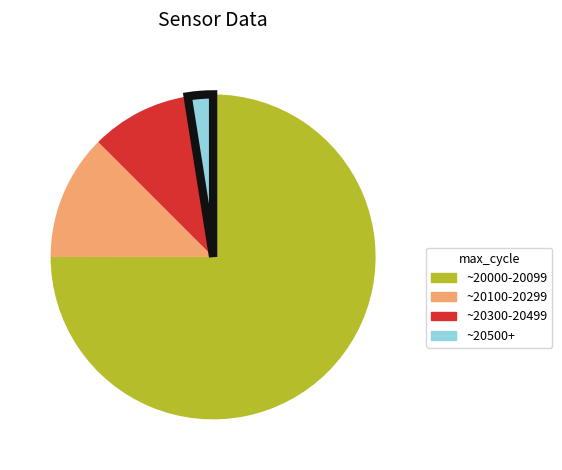

The ~20000-20099 slice represents 87% of the pie. True or false?

False